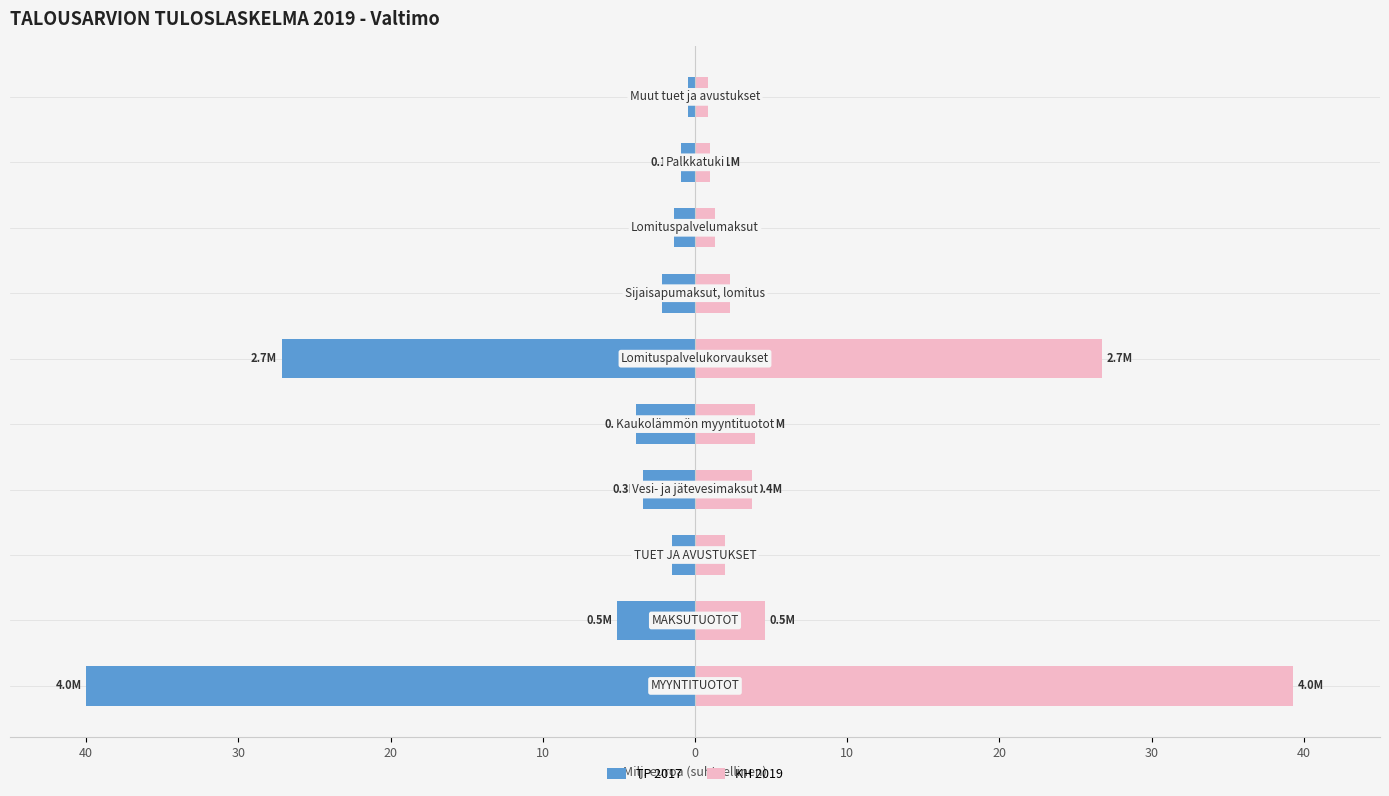

List the series in order of their peak value, highest first.

KH 2019, TP 2017